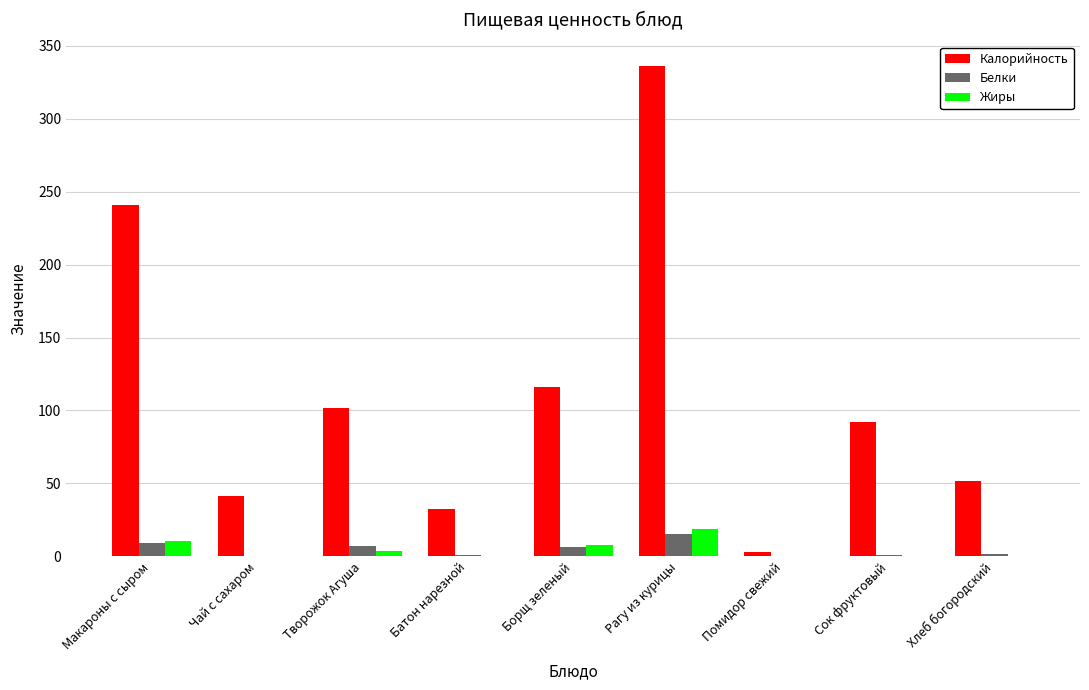

What is the sum of the Калорийность values at Рагу из курицы and Борщ зеленый?

452.0